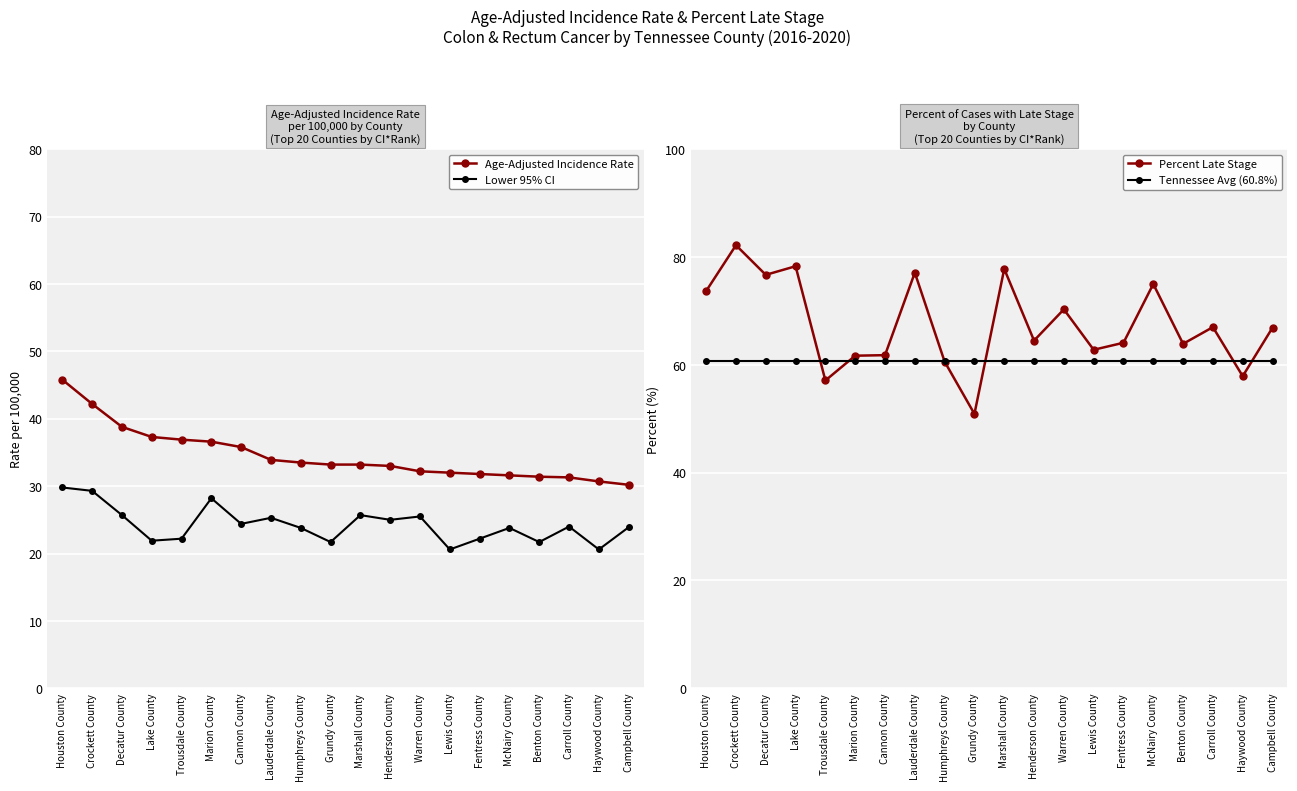

How many categories are shown in the chart?

20